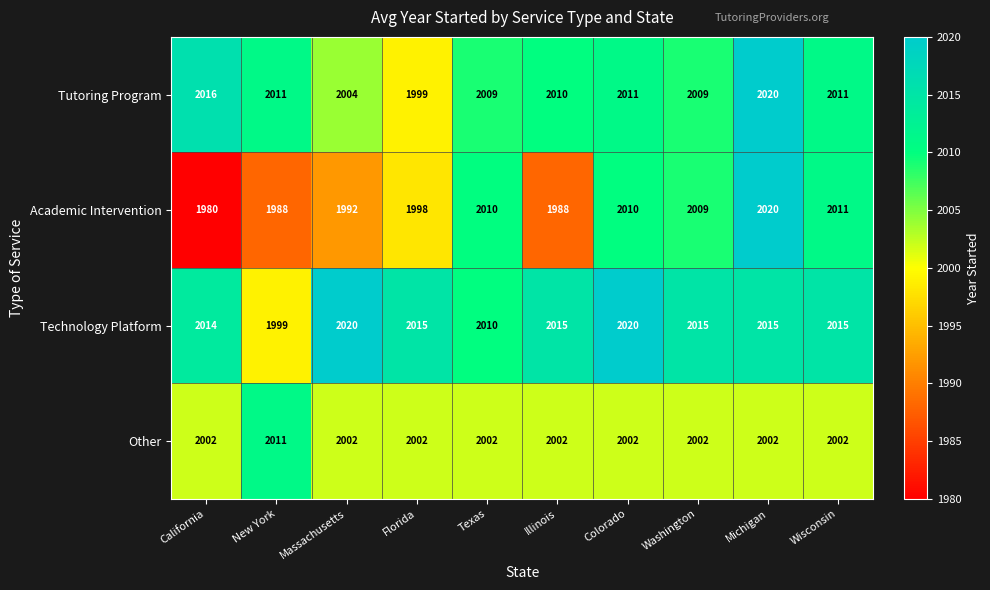

What is the difference between the maximum and second lowest values in the Tutoring Program series?

16